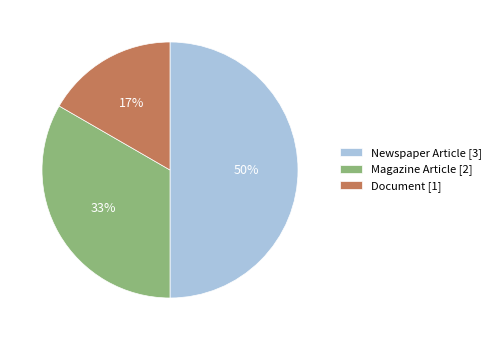

How many segments does this pie chart have?

3